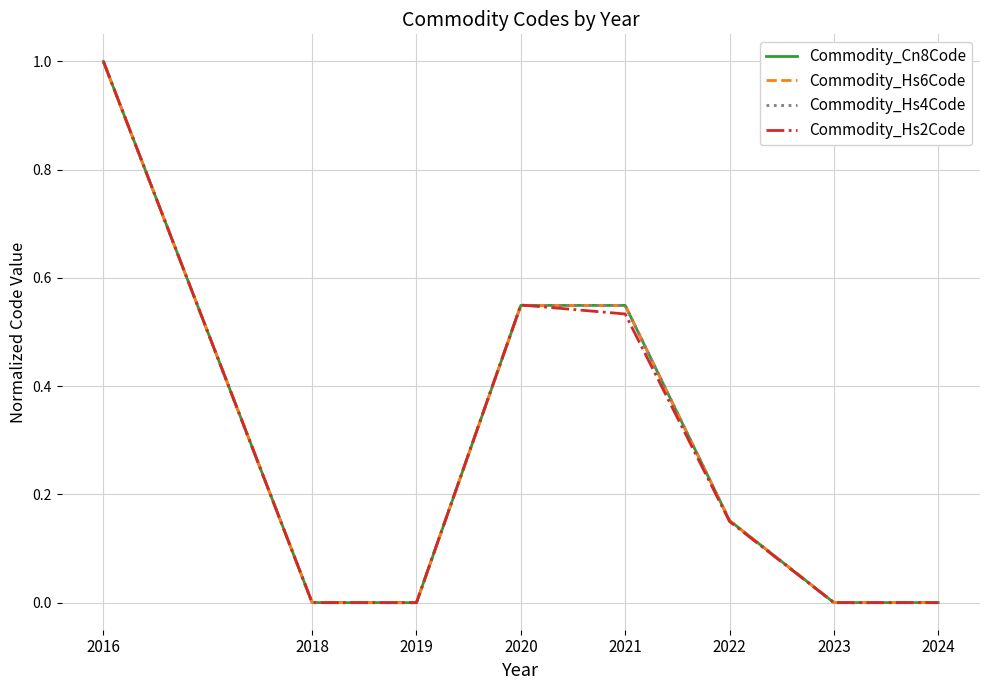

Is the value of Commodity_Cn8Code at 2021 greater than the value of Commodity_Hs6Code at 2018?

Yes